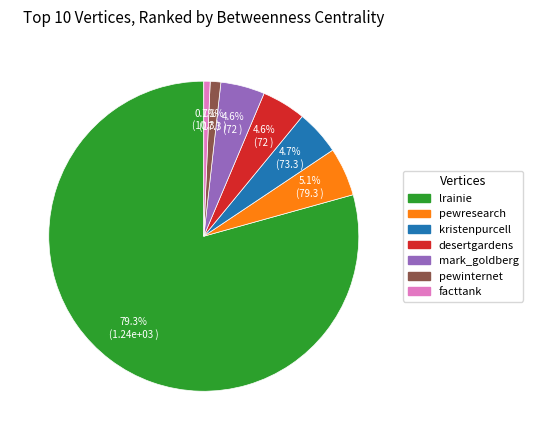

To the nearest percent, what is the combined percentage of pewinternet and lrainie?

80%